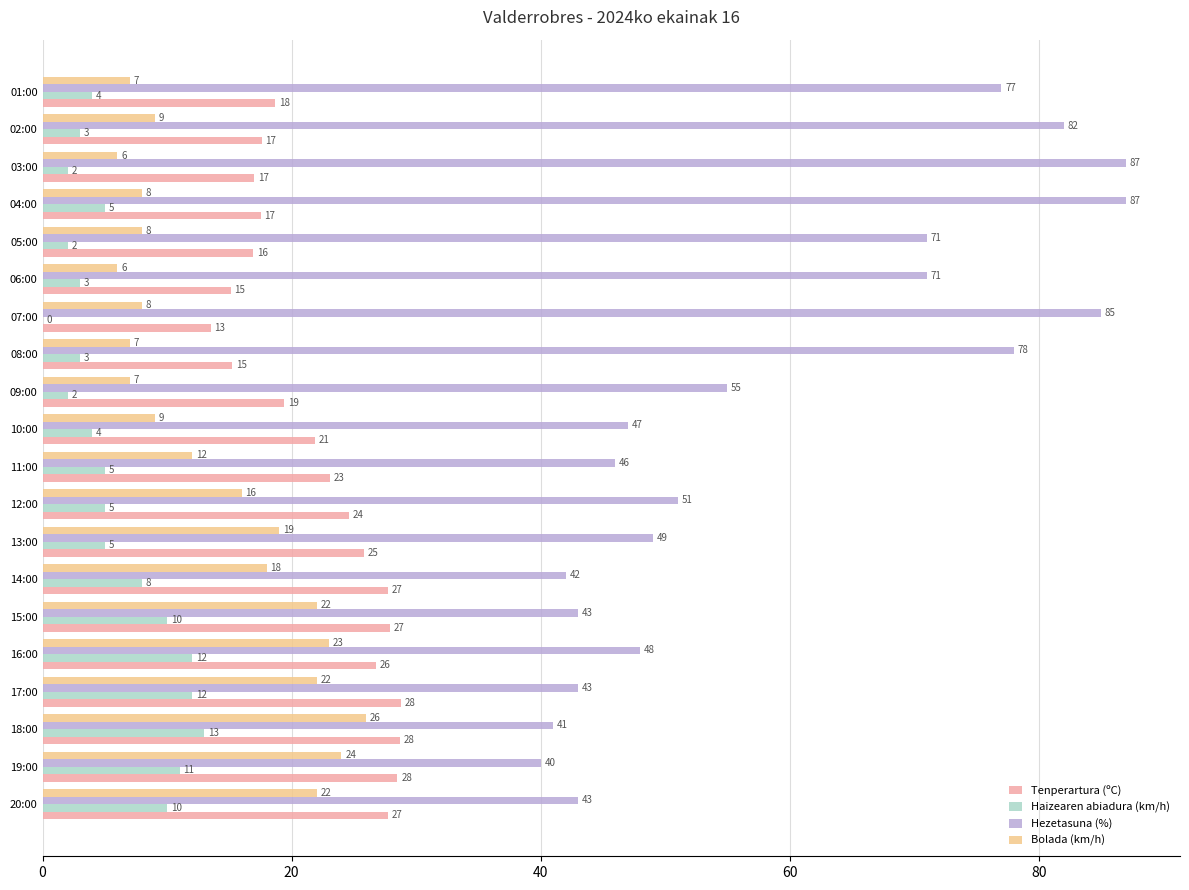

Where is Bolada (km/h) nearest to the value 16?

12:00